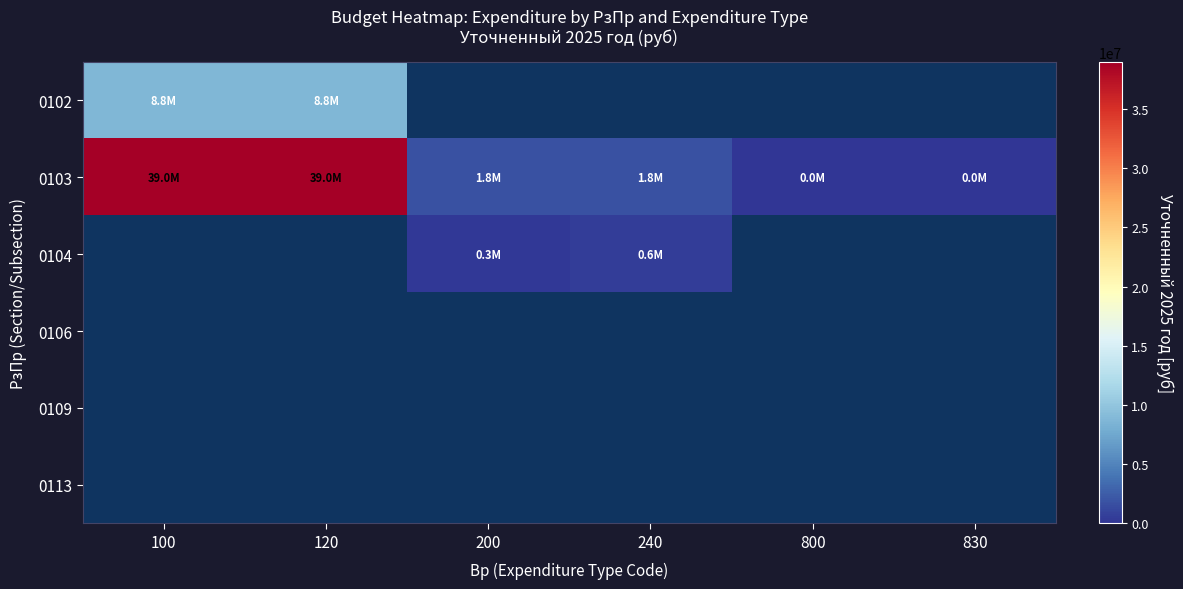

Between 200 and 120, which is larger?

120